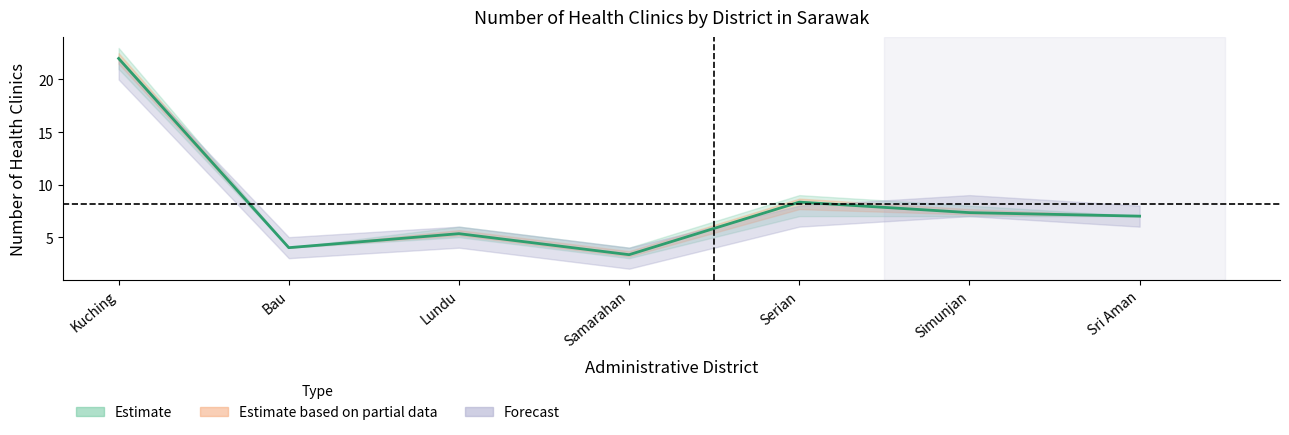

Where does the Health Clinic 2018 series first go above 7?

Kuching